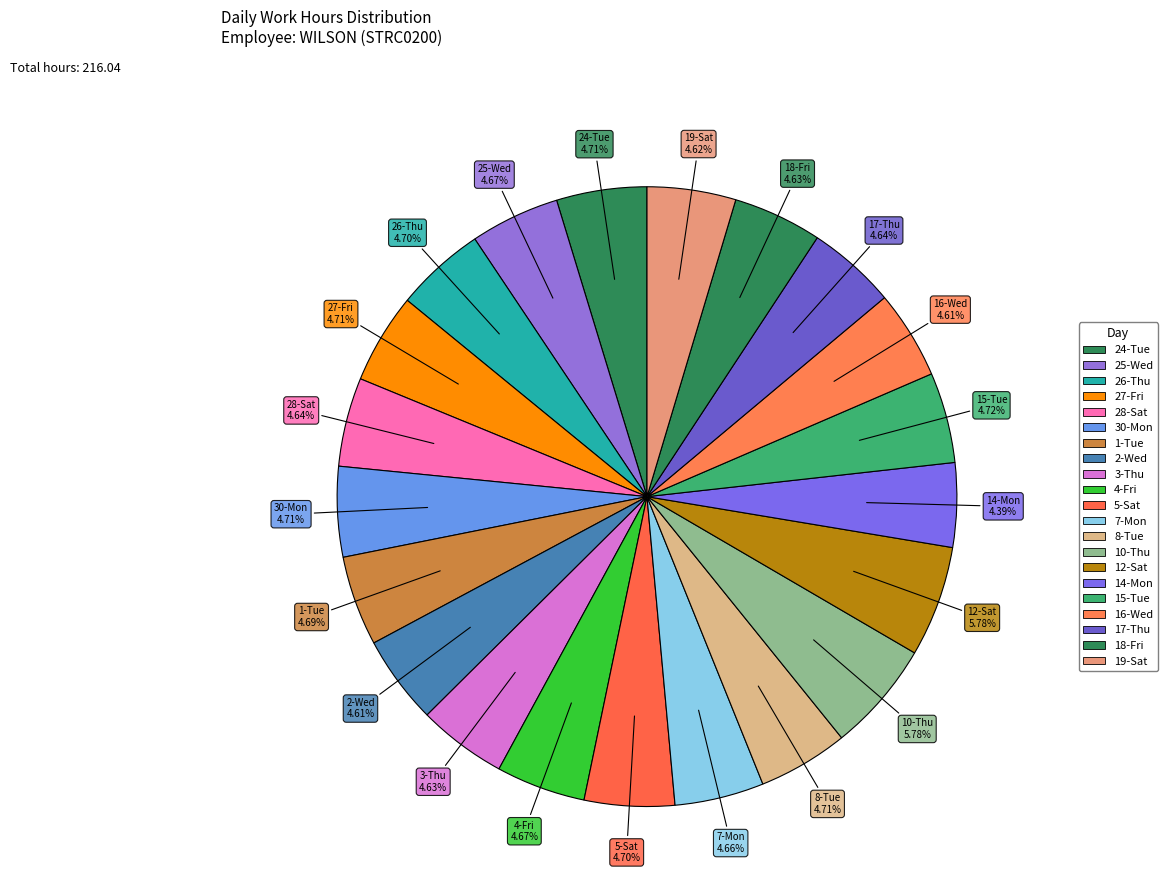

To the nearest percent, what percentage of the pie is 1-Tue?

5%